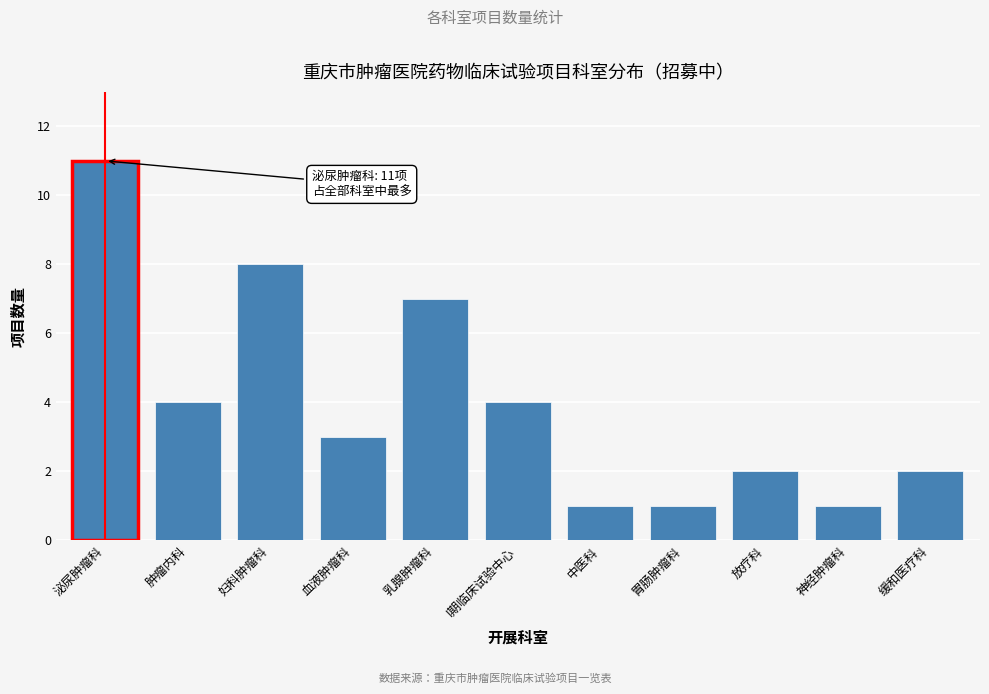

Reading left to right, list all the values displayed in this chart.

11	4	8	3	7	4	1	1	2	1	2